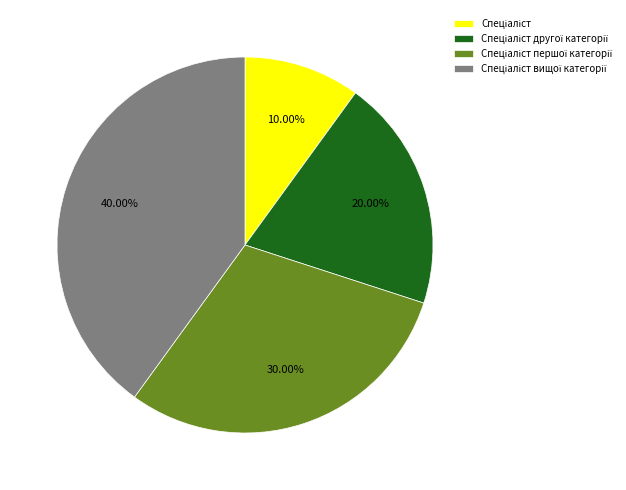

Does any single category account for the majority?

No